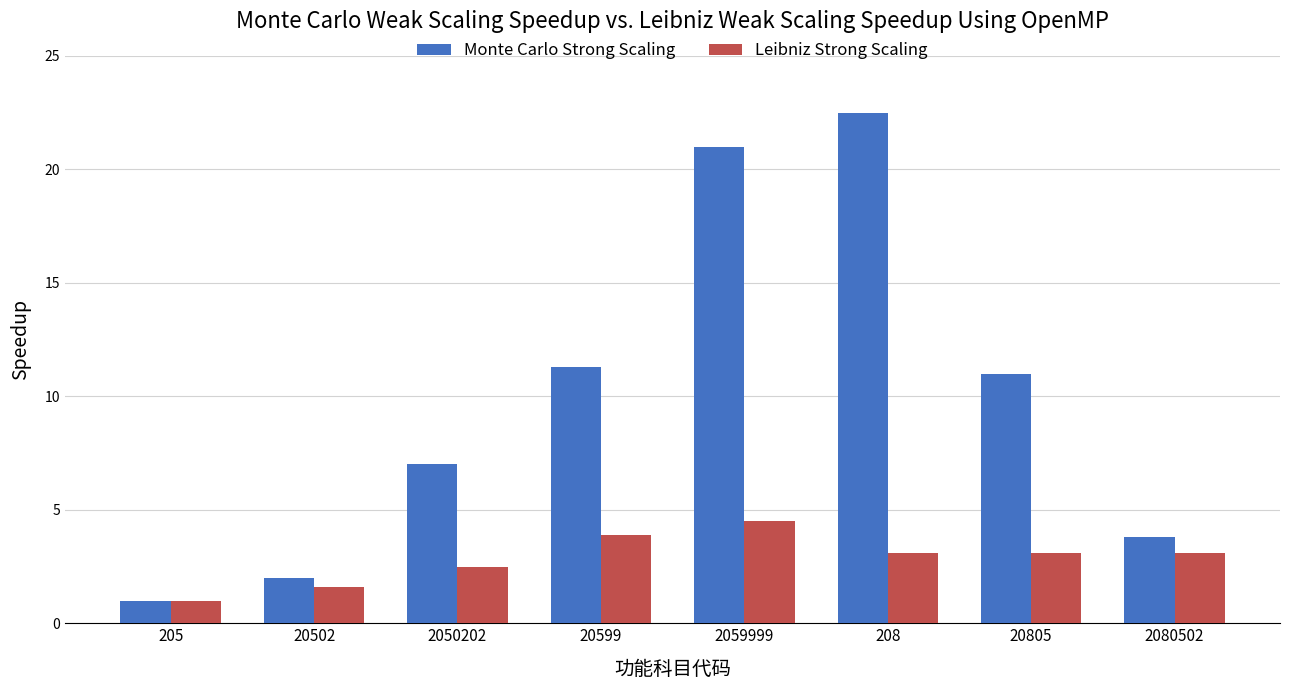

The value of Monte Carlo Strong Scaling at 2080502 is 2.3. True or false?

False